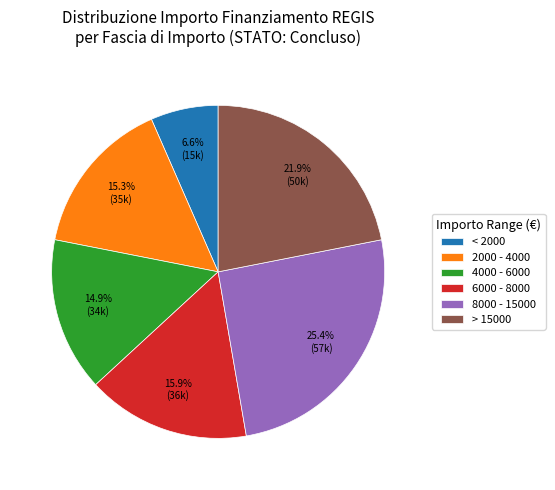

Combined, do < 2000 and 8000 - 15000 account for over 50%?

No